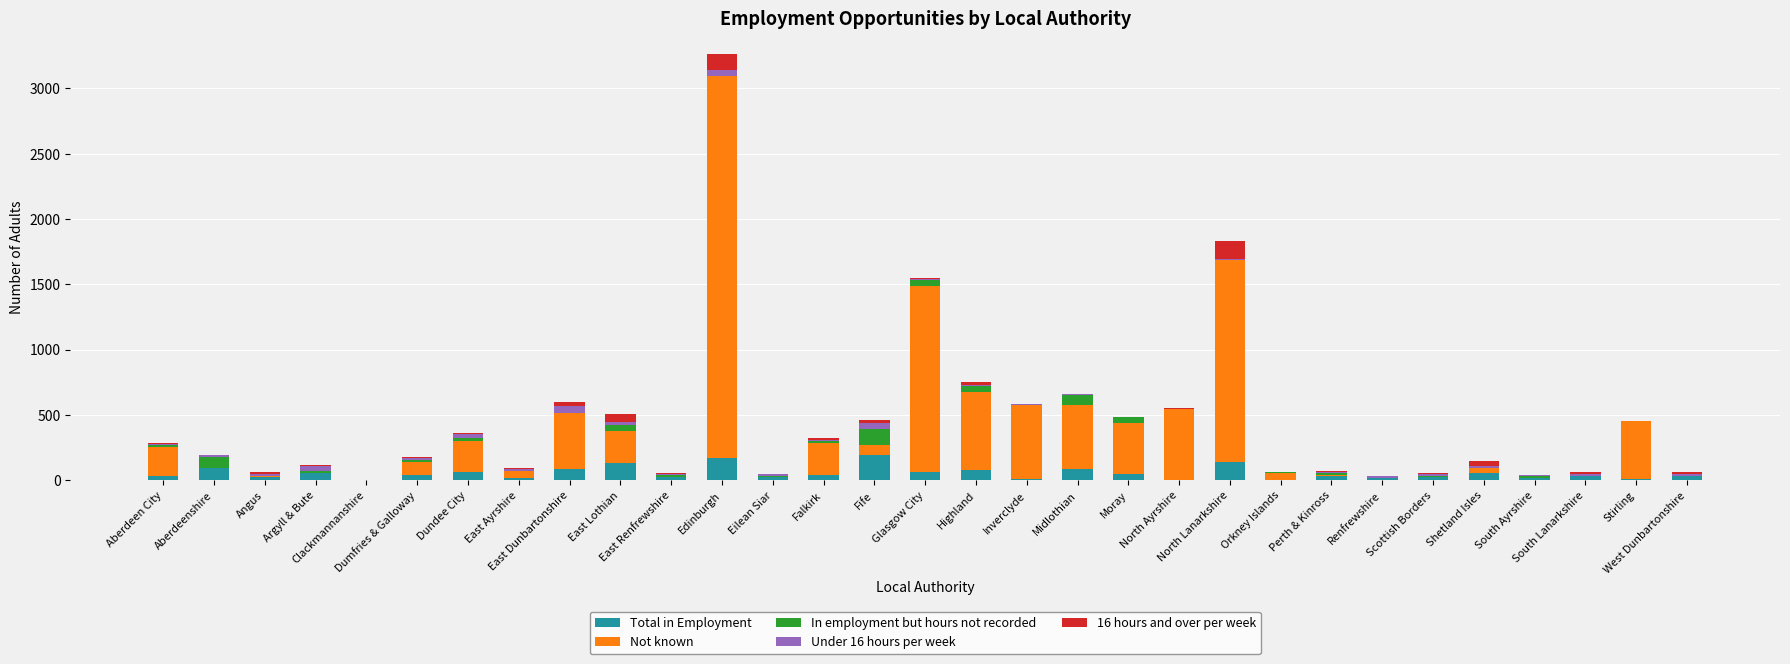

At which category is the sum across all series the highest?

Edinburgh